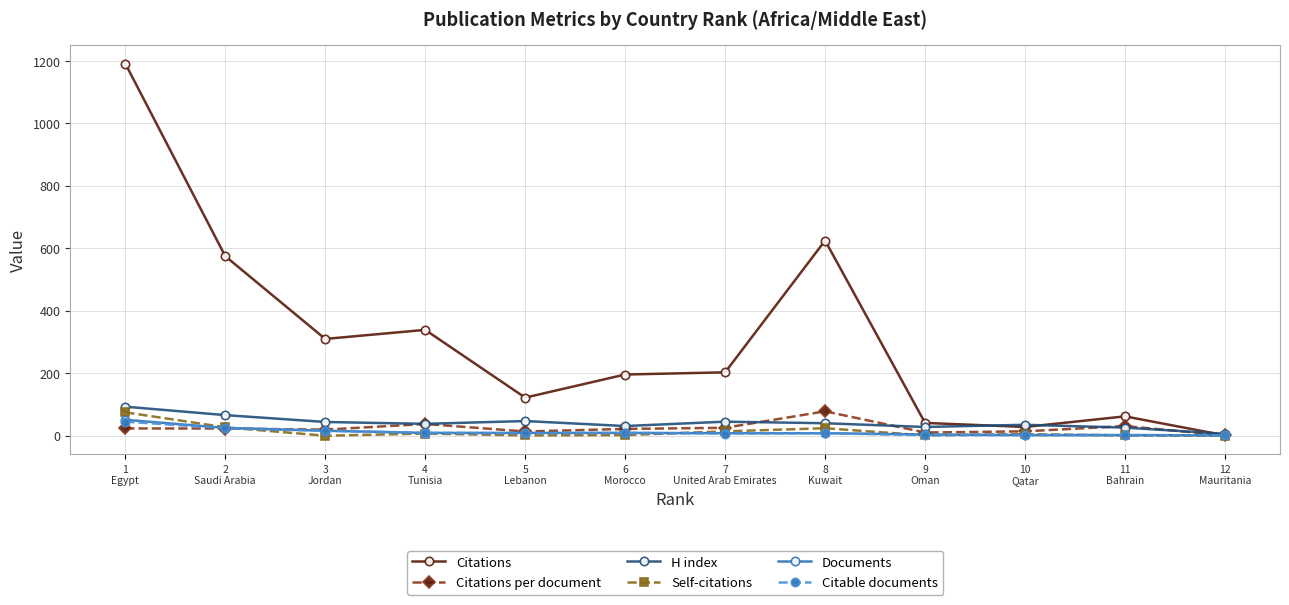

True or false: Citations has more than 1 interior local peaks.

True